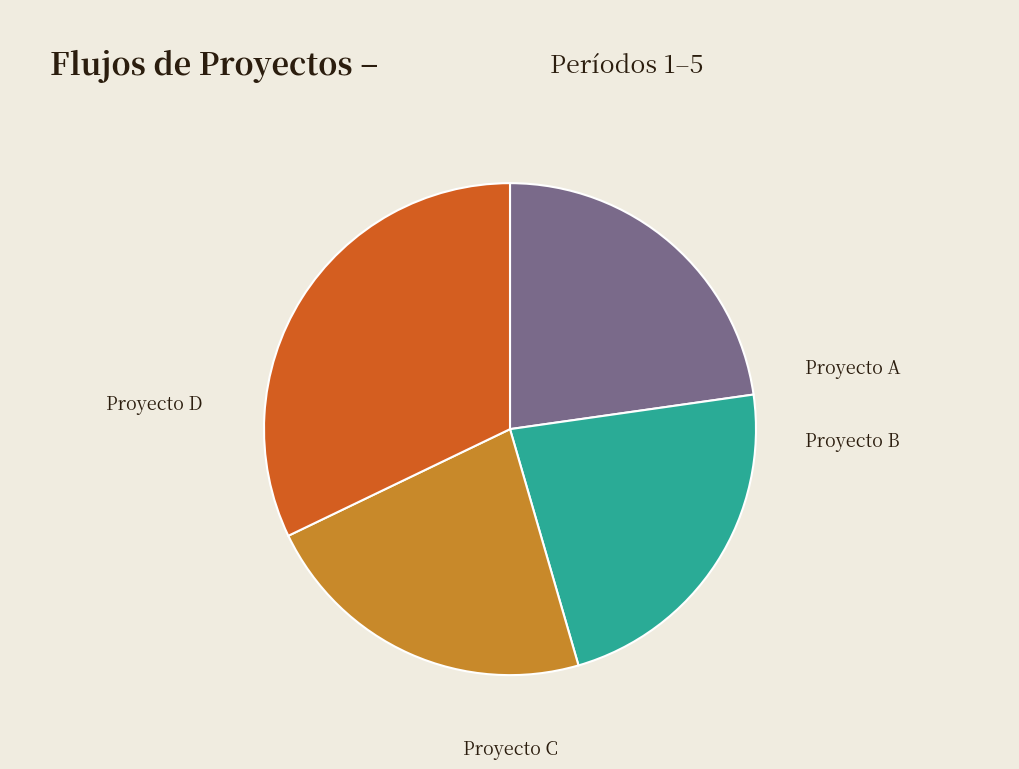

How many segments does this pie chart have?

4